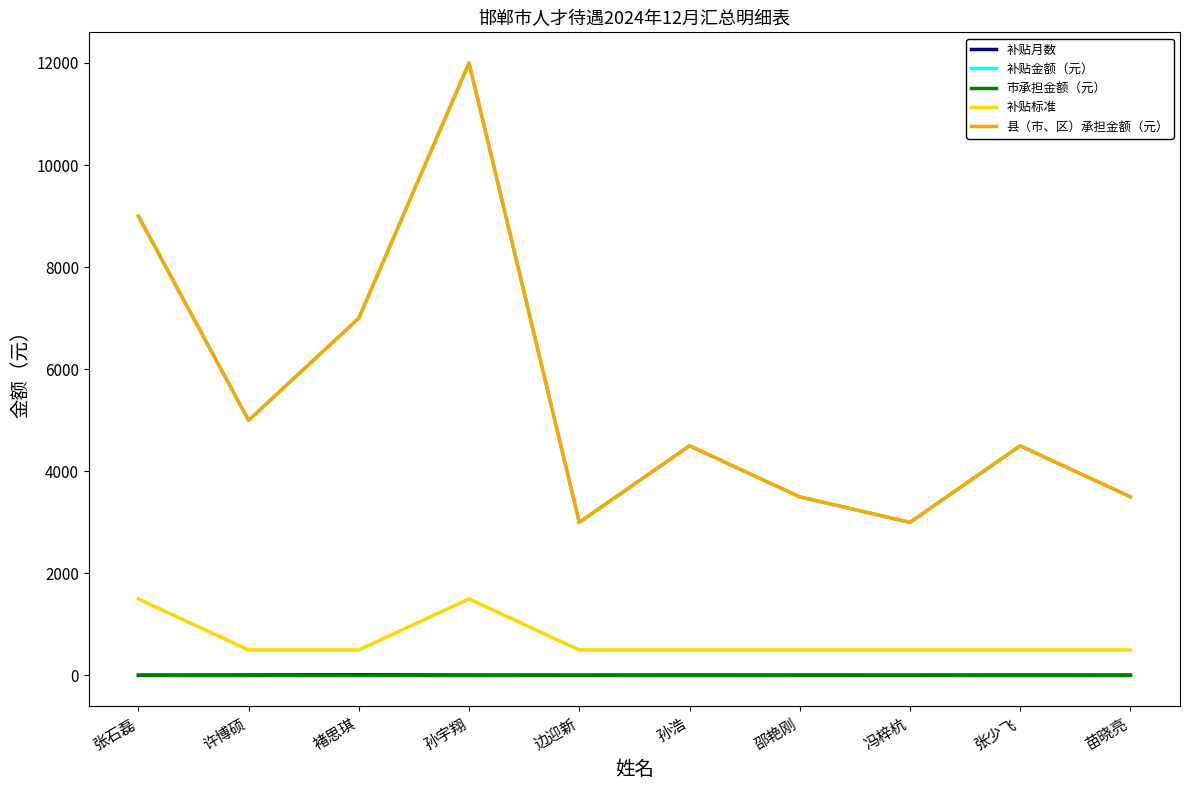

Does the chart have visible grid lines?

No